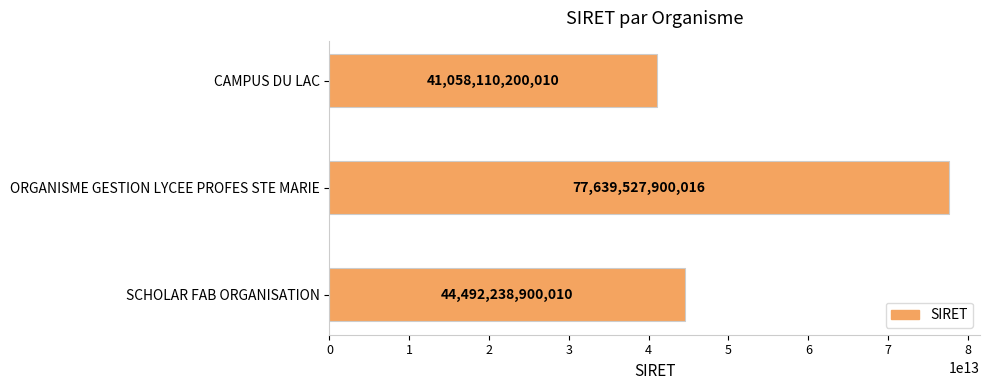

How many values are below 44492238900010?

1